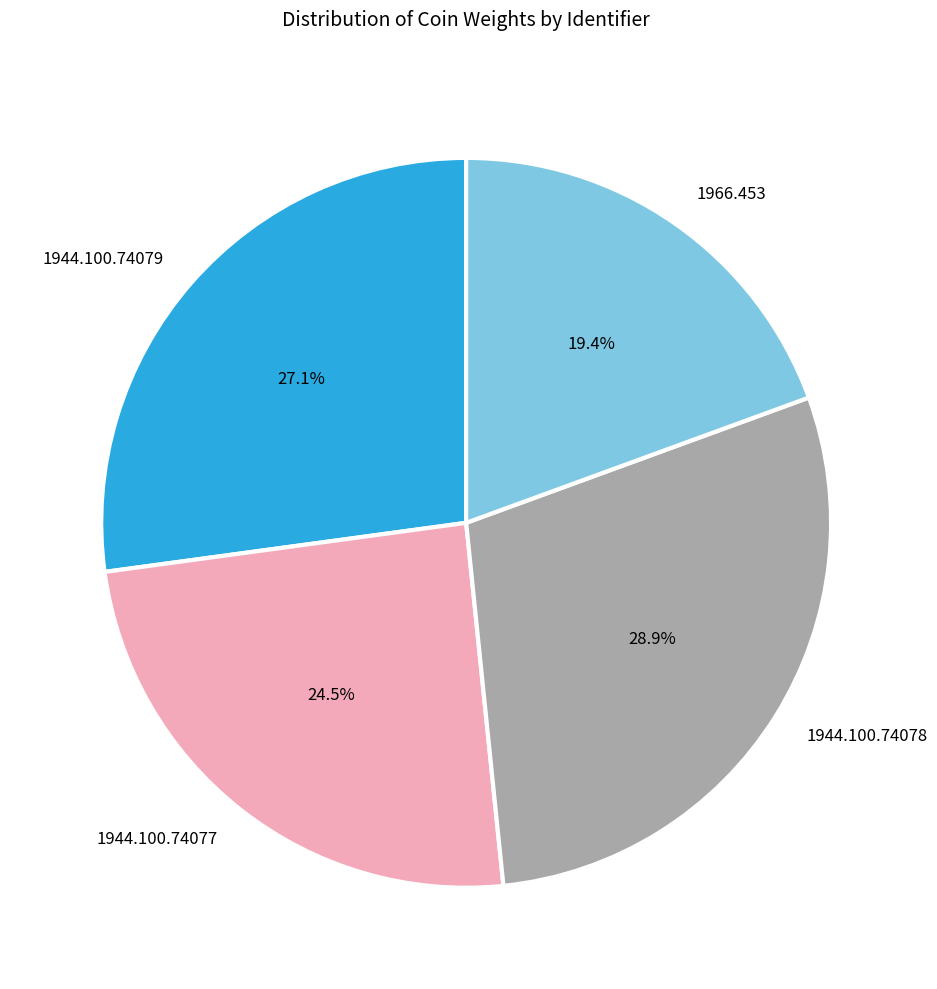

What is the ratio of the value at 1944.100.74077 to the value at 1944.100.74079?

0.9